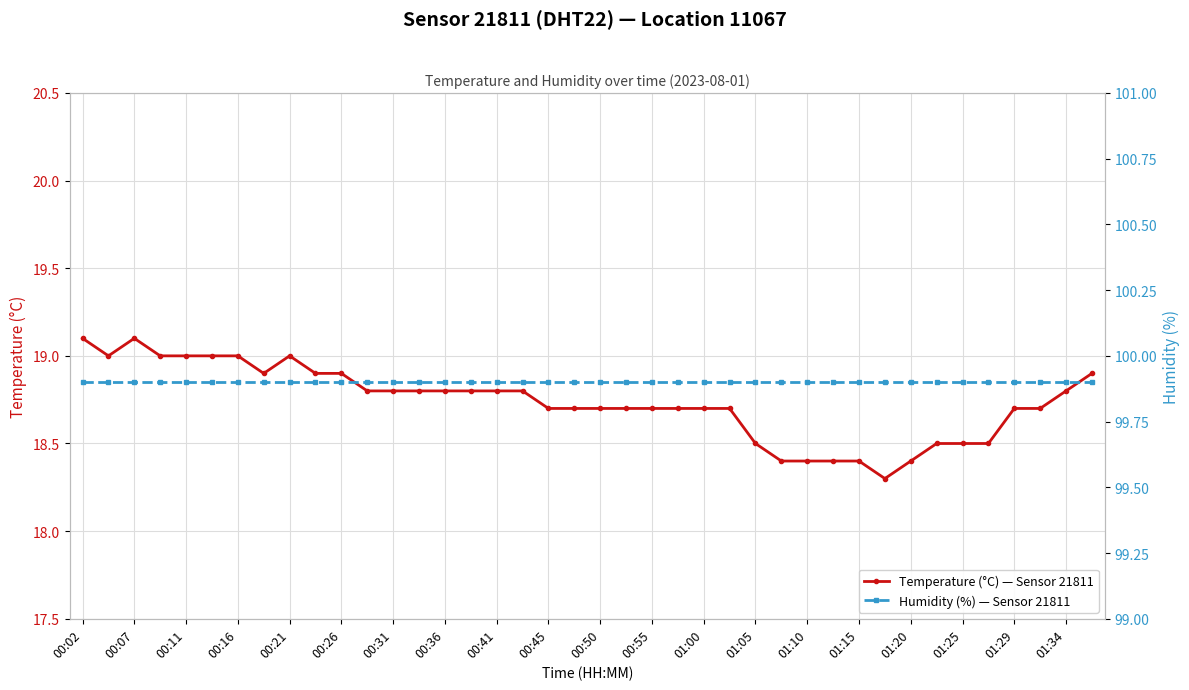

Count the number of data series in this chart.

2